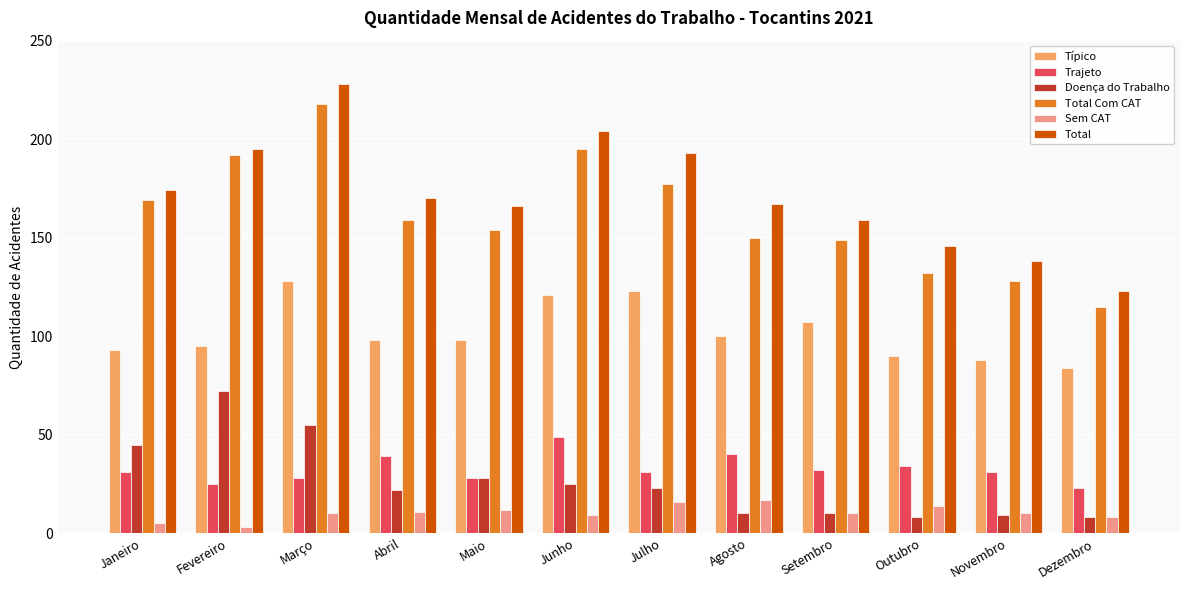

What are all the series names shown in the legend?

Típico, Trajeto, Doença do Trabalho, Total Com CAT, Sem CAT, Total